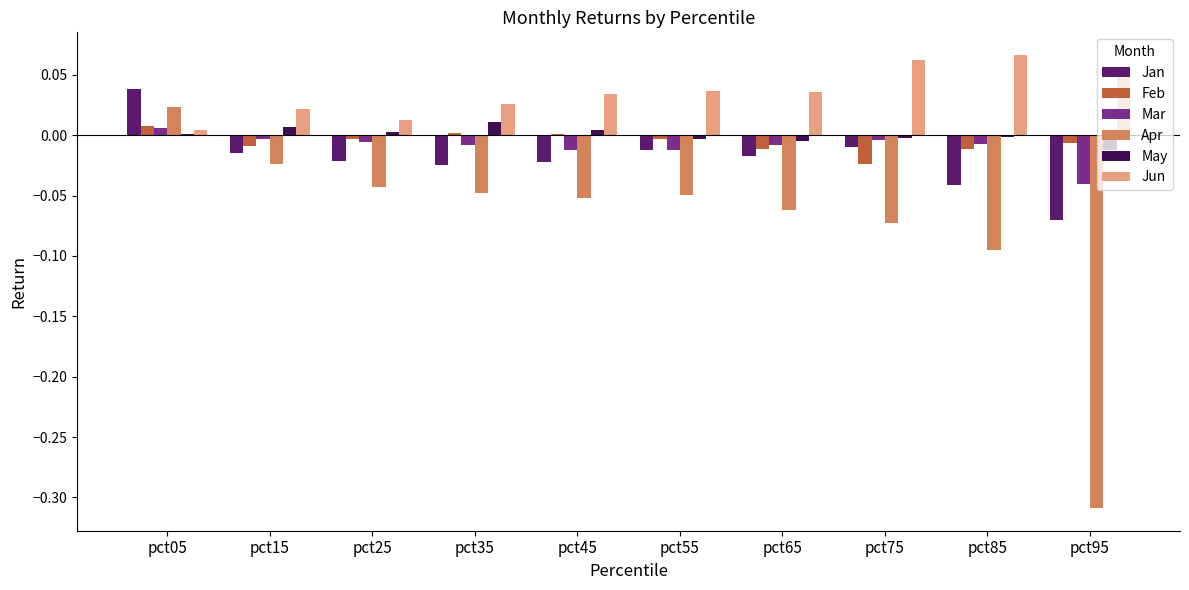

At which category is the sum across all series the highest?

pct05